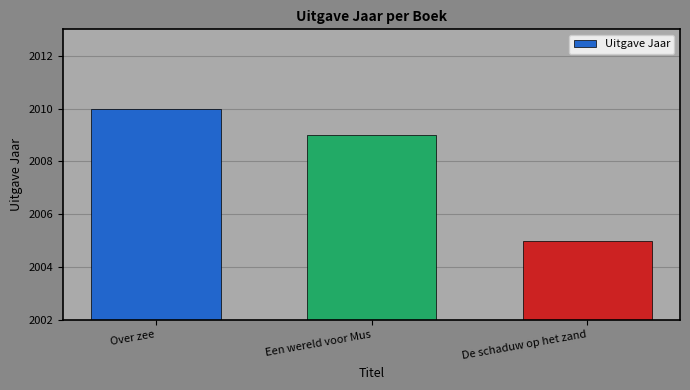

Reading left to right, transcribe all the data shown in this chart.

2010	2009	2005